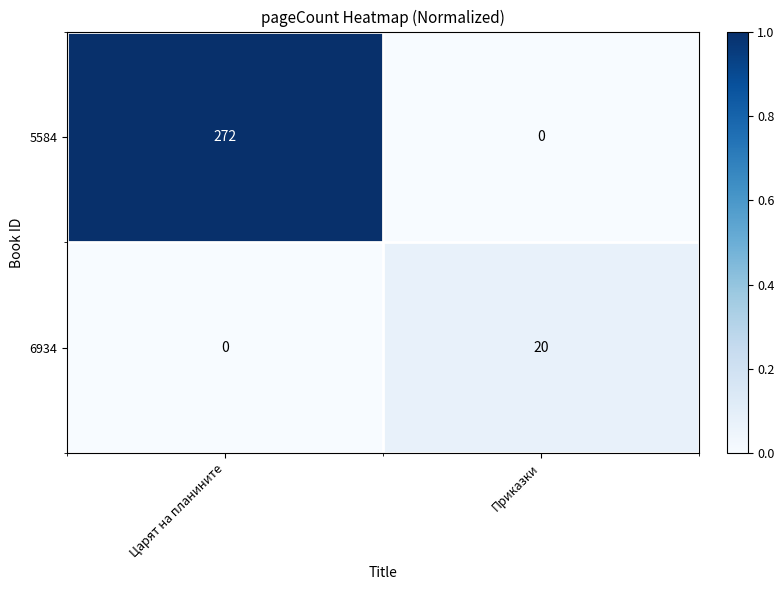

Count the number of categories in the chart.

2